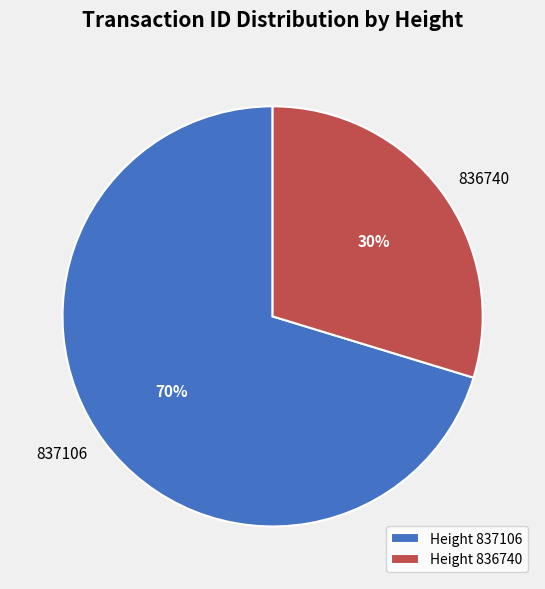

True or false: 837106 accounts for 77% of the total.

False